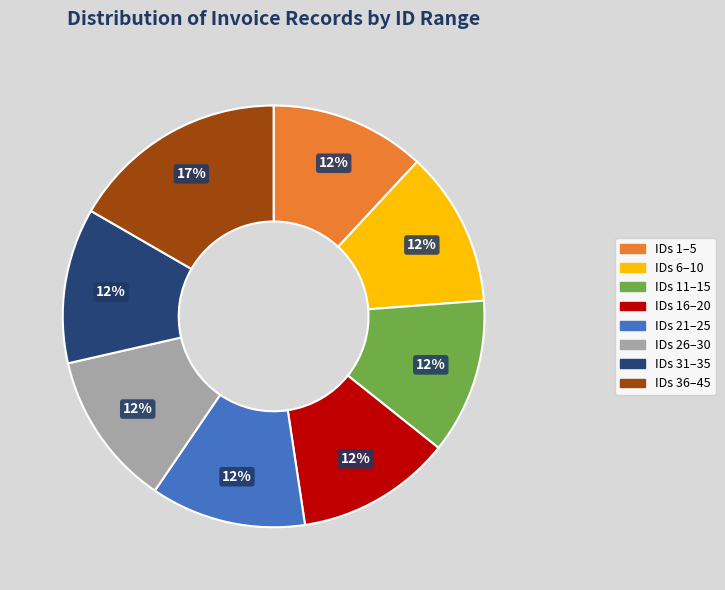

Approximately how many times larger is the value at IDs 11–15 compared to IDs 26–30?

1.0